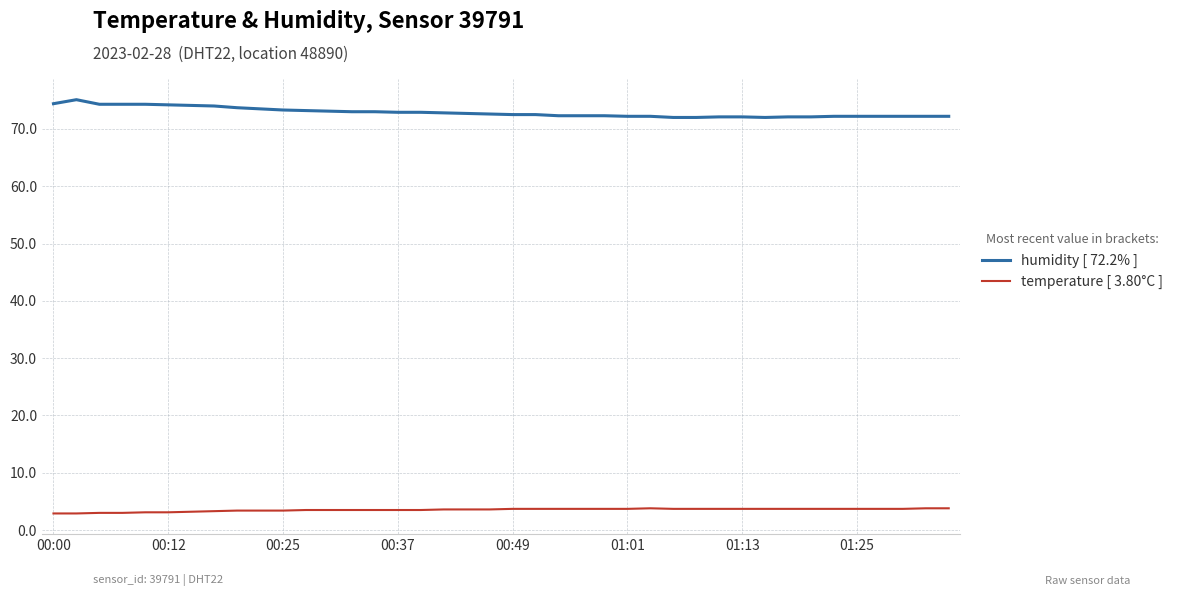

How many distinct data groups are displayed?

2